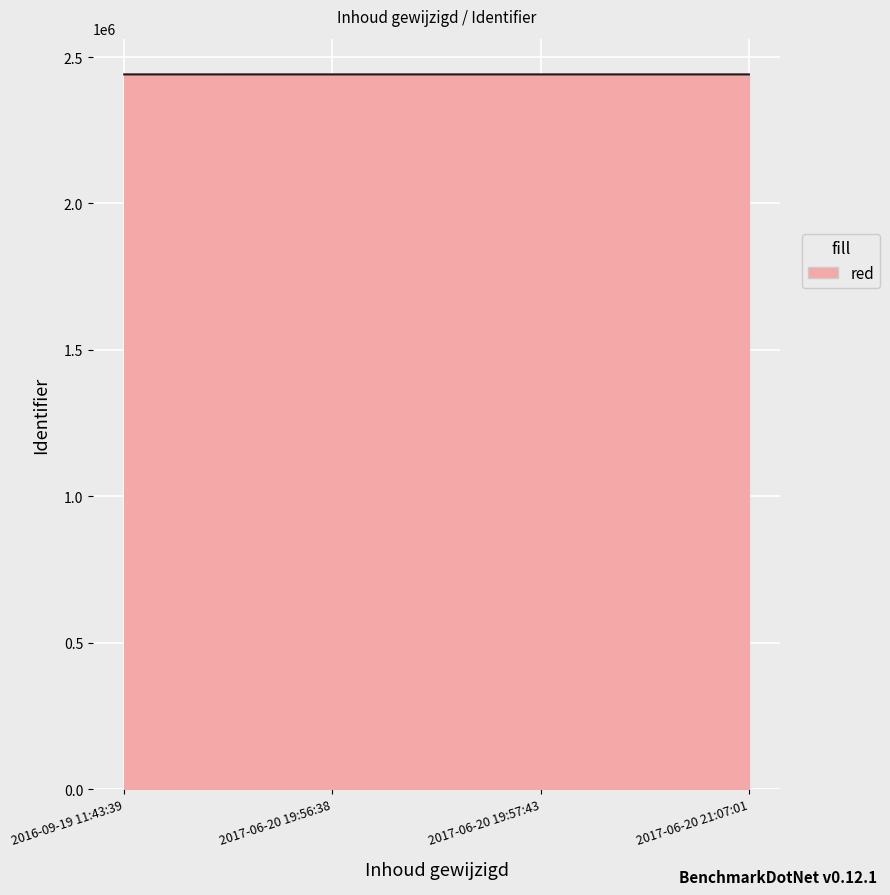

Approximately how many times larger is the value at 2016-09-19 11:43:39 compared to 2017-06-20 19:56:38?

1.0